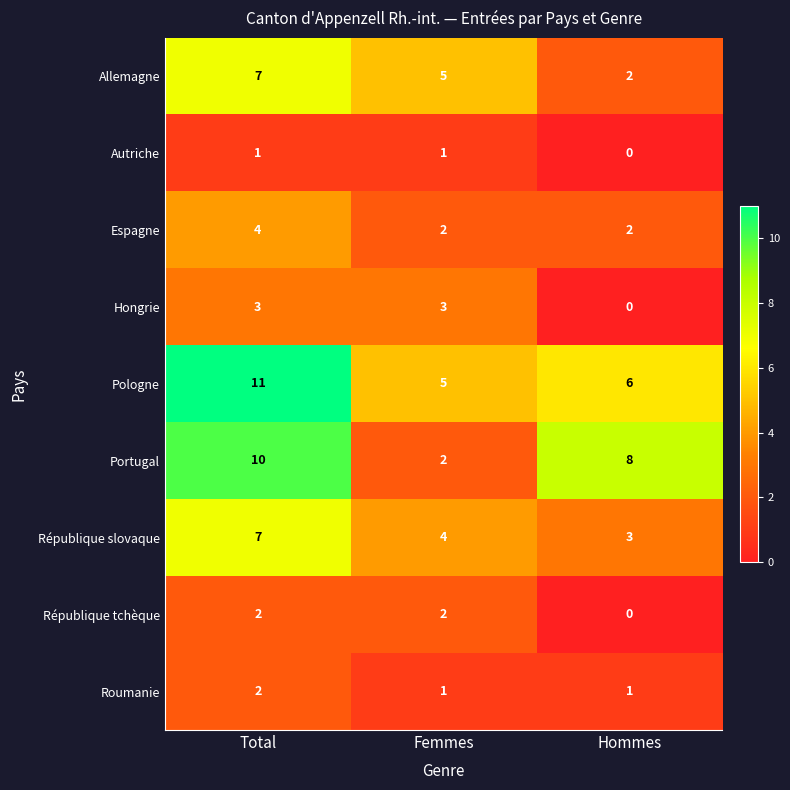

At how many categories does at least one series exceed 10?

1